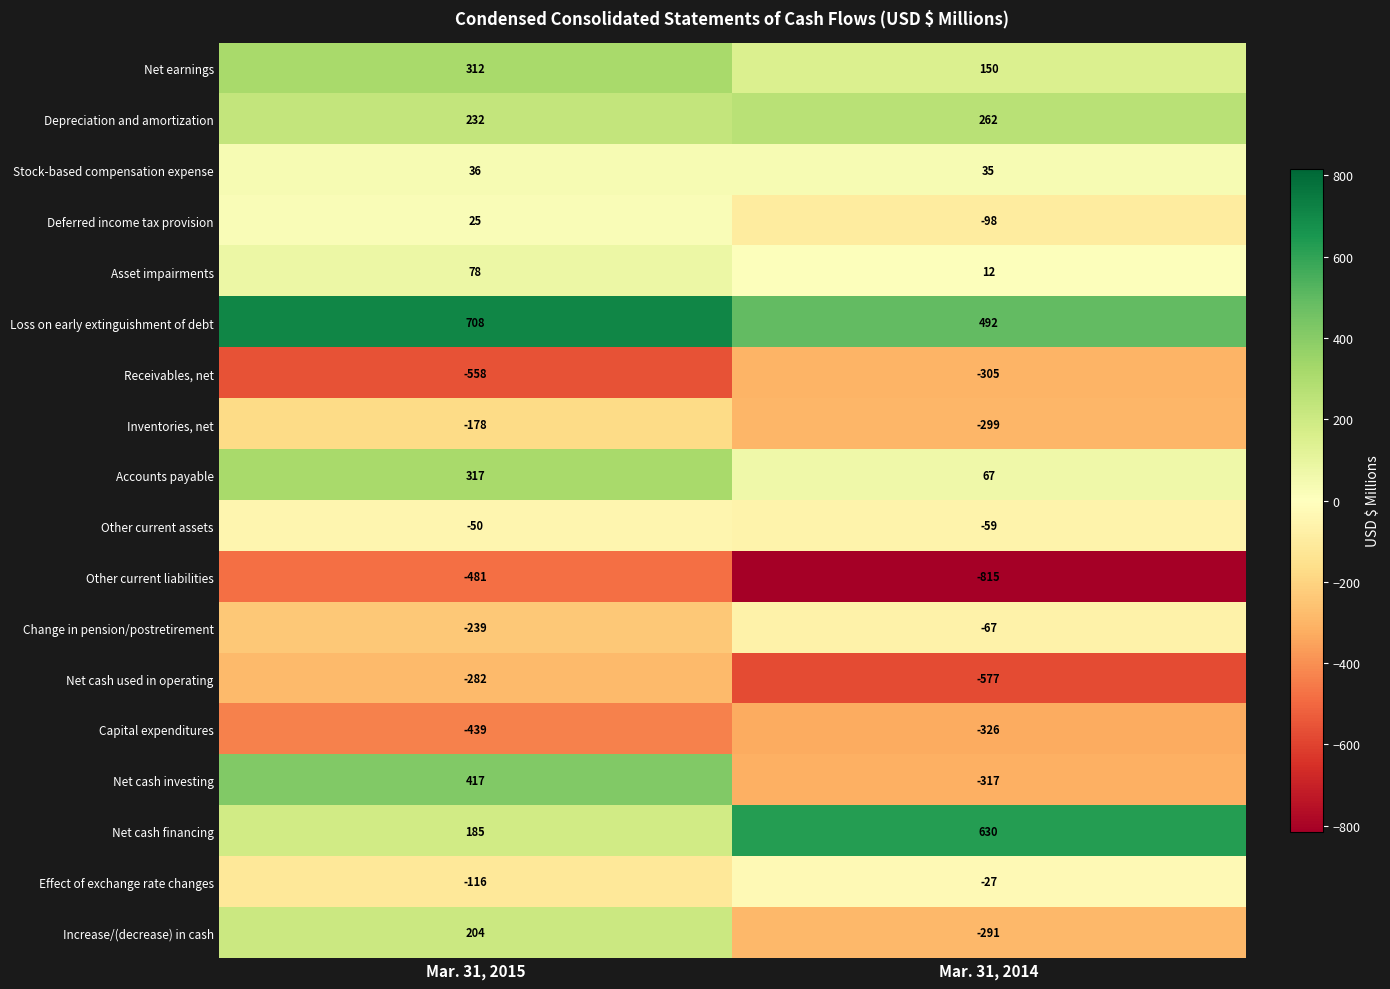

What is the total value across all series at Mar. 31, 2015?

171